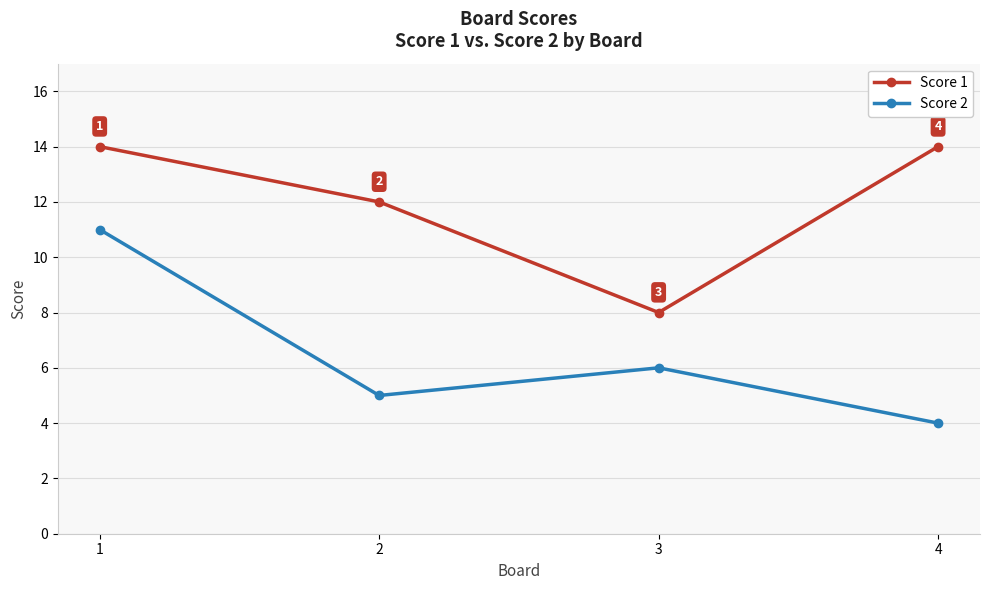

How many lines are shown in the chart?

2